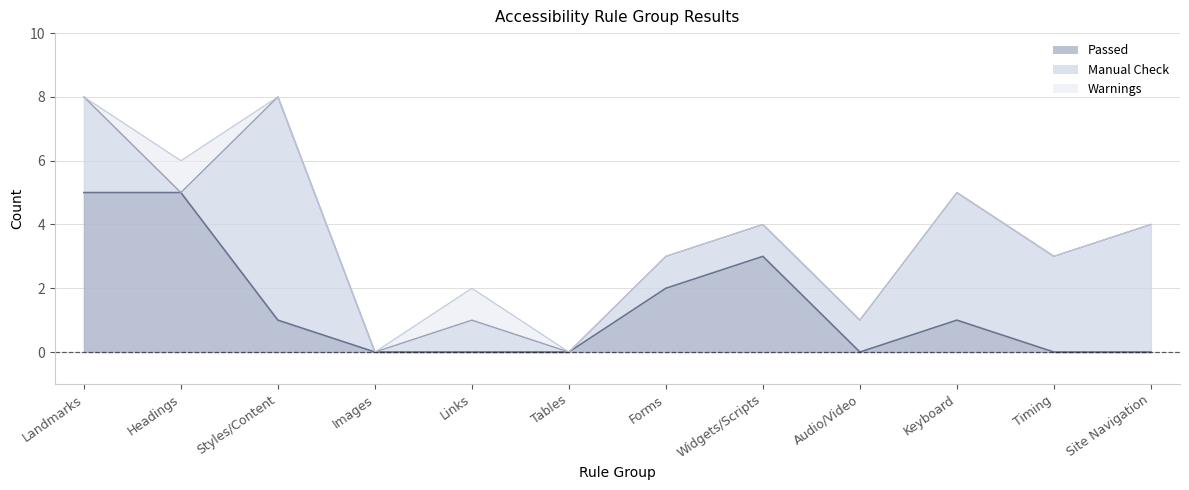

What is the spread (max minus min) of values at Keyboard?

4